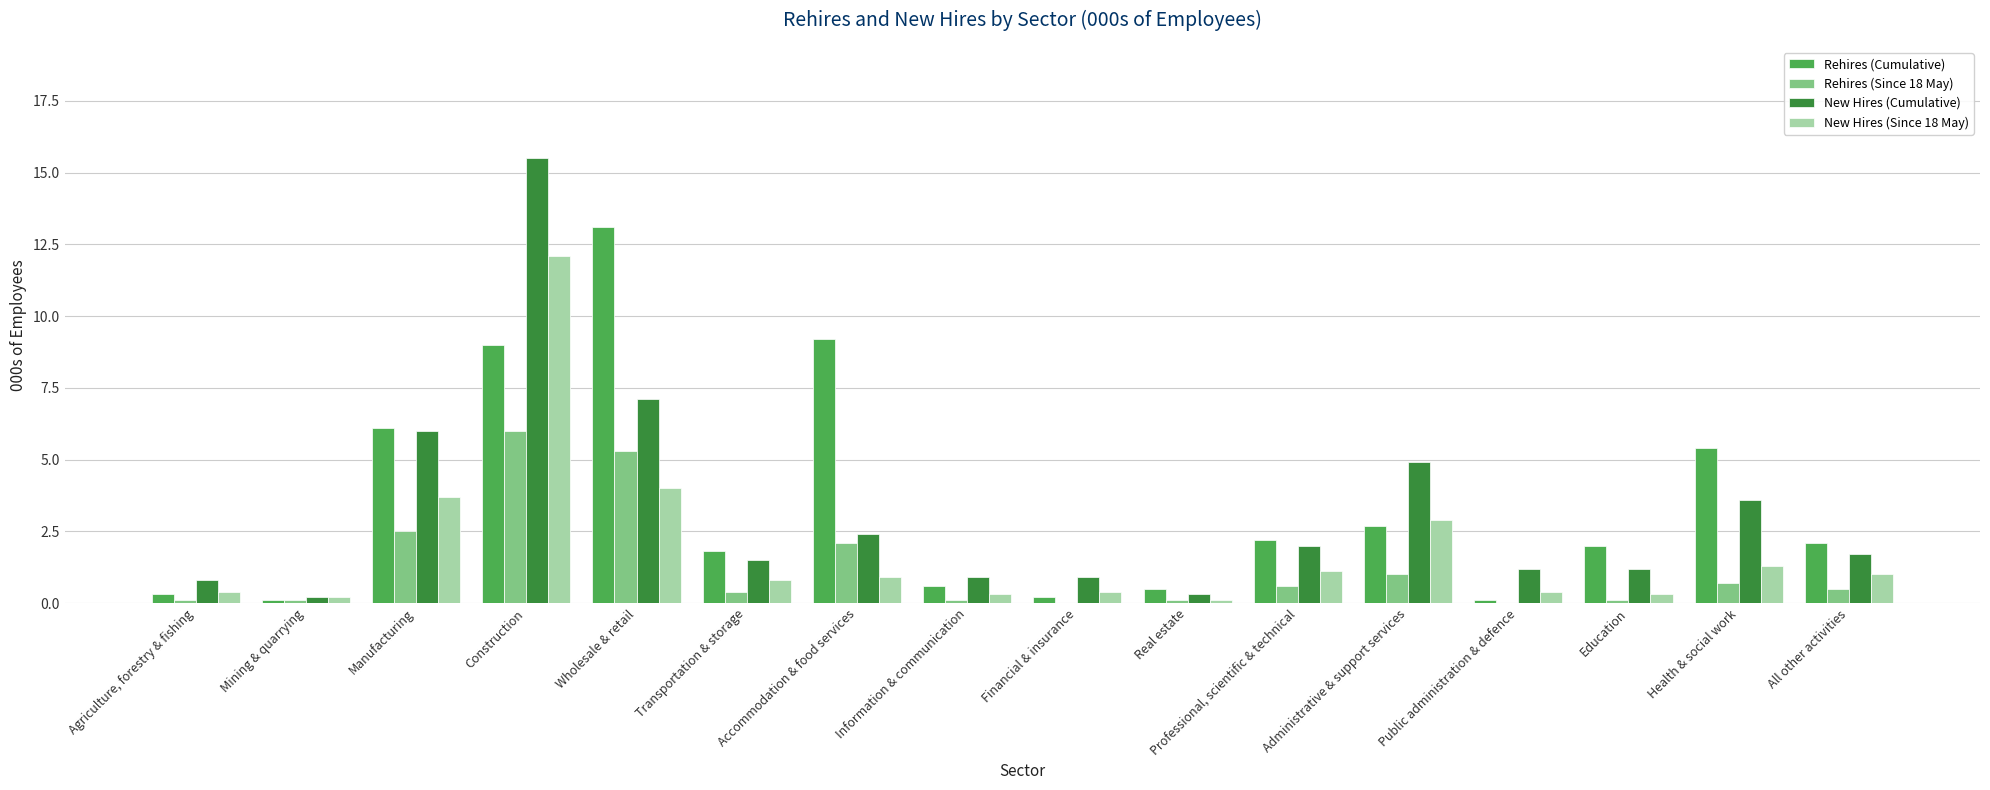

Which series changed the most between Financial & insurance and Professional, scientific & technical?

Rehires (Cumulative)